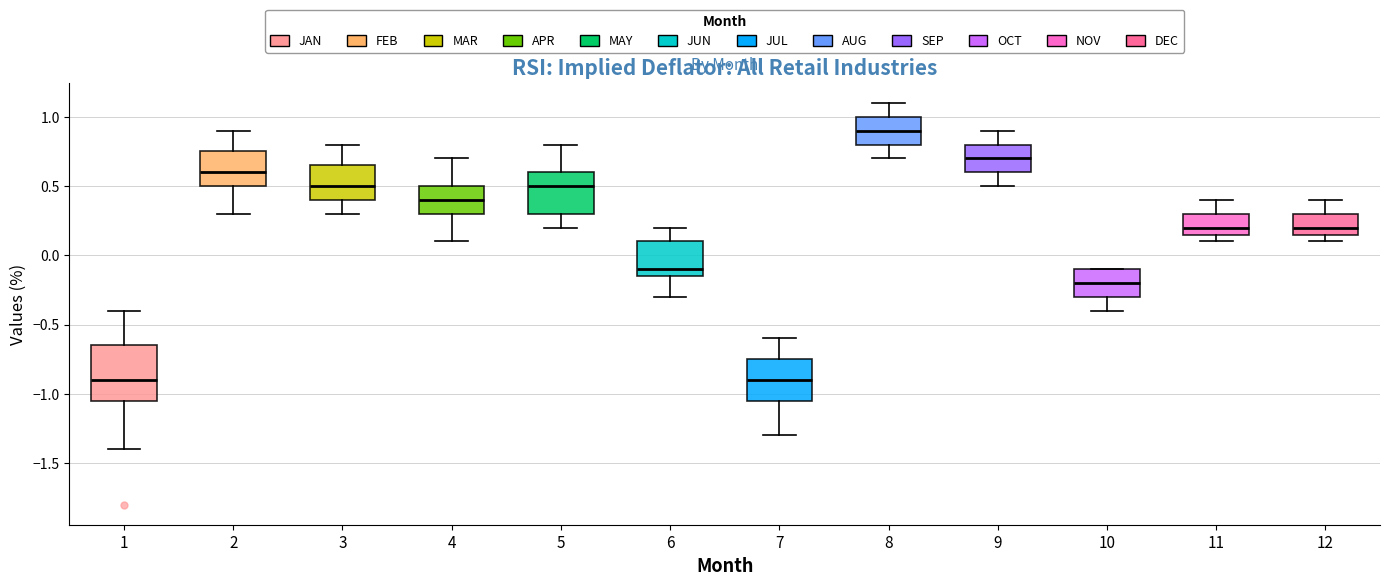

Reading left to right, read every box against the y-axis: the position of its median line, the range the box covers, and the ends of its whiskers. The values are not printed on the chart, so give them approximately, as read against the axis.

1: median -0.90, box -1.05 to -0.65, whiskers -1.40 to -0.40
2: median 0.60, box 0.50 to 0.75, whiskers 0.30 to 0.90
3: median 0.50, box 0.40 to 0.65, whiskers 0.30 to 0.80
4: median 0.40, box 0.30 to 0.50, whiskers 0.10 to 0.70
5: median 0.50, box 0.30 to 0.60, whiskers 0.20 to 0.80
6: median -0.10, box -0.15 to 0.10, whiskers -0.30 to 0.20
7: median -0.90, box -1.05 to -0.75, whiskers -1.30 to -0.60
8: median 0.90, box 0.80 to 1.00, whiskers 0.70 to 1.10
9: median 0.70, box 0.60 to 0.80, whiskers 0.50 to 0.90
10: median -0.20, box -0.30 to -0.10, whiskers -0.40 to -0.10
11: median 0.20, box 0.15 to 0.30, whiskers 0.10 to 0.40
12: median 0.20, box 0.15 to 0.30, whiskers 0.10 to 0.40